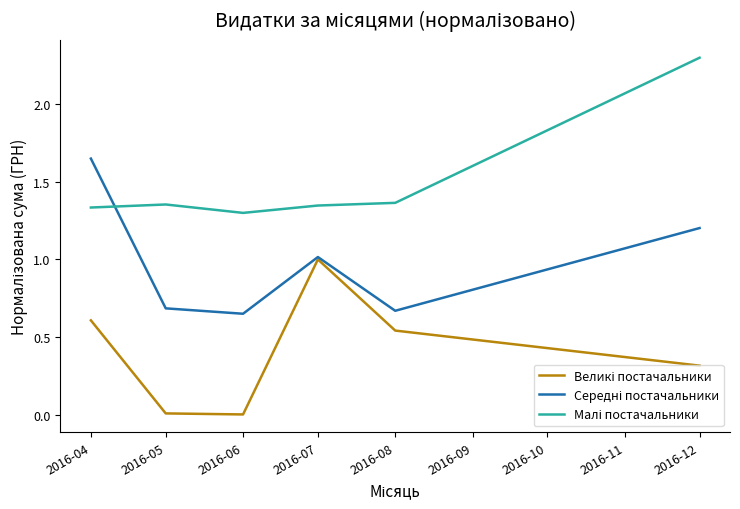

What is the maximum value shown in the chart?

2.3